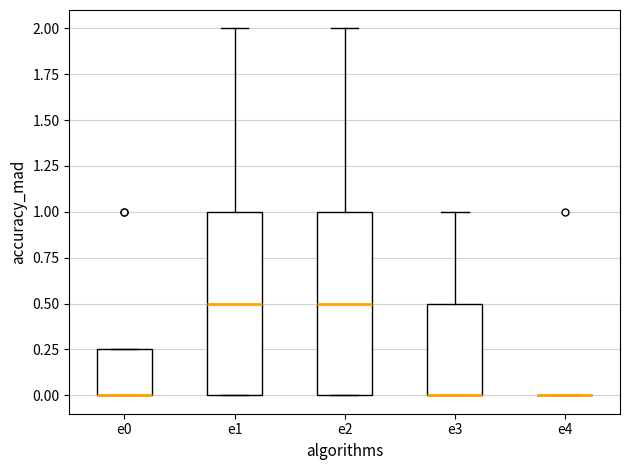

Where does the upper whisker of the box for e1 end on the y-axis? The values are not printed on the chart, so give them approximately, as read against the axis.

2.00